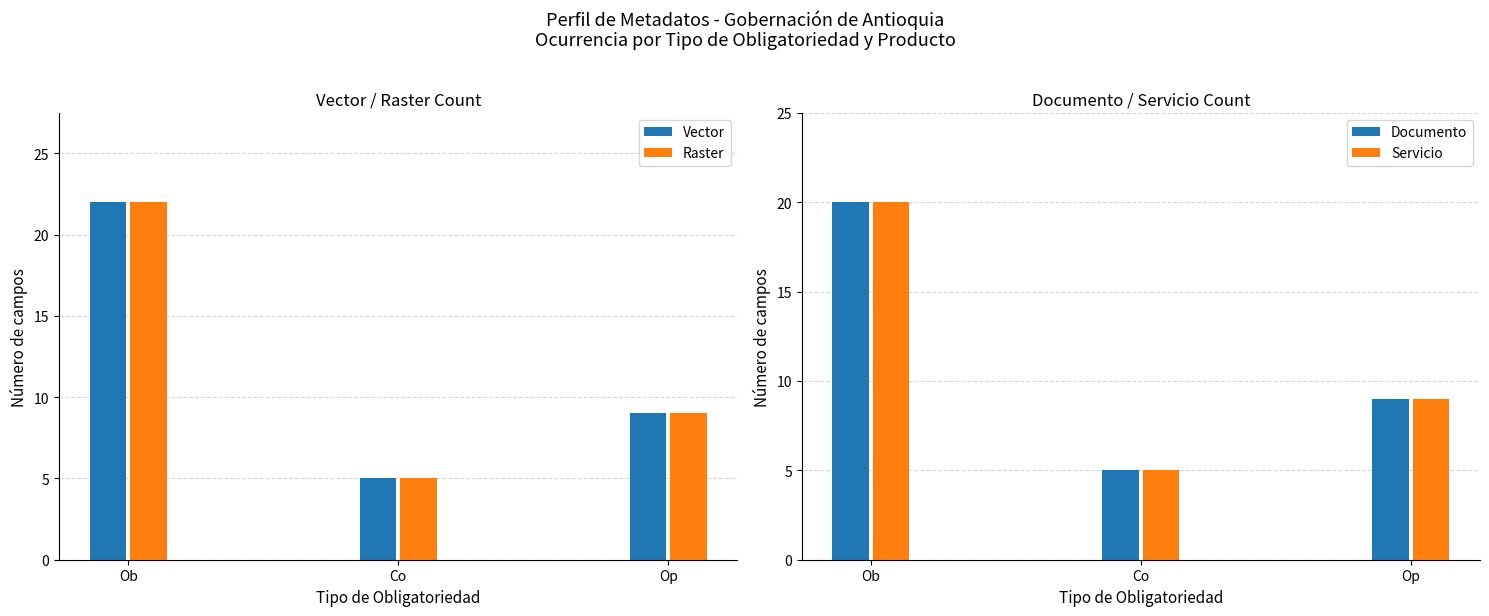

How many values in the Vector series are below 9?

1